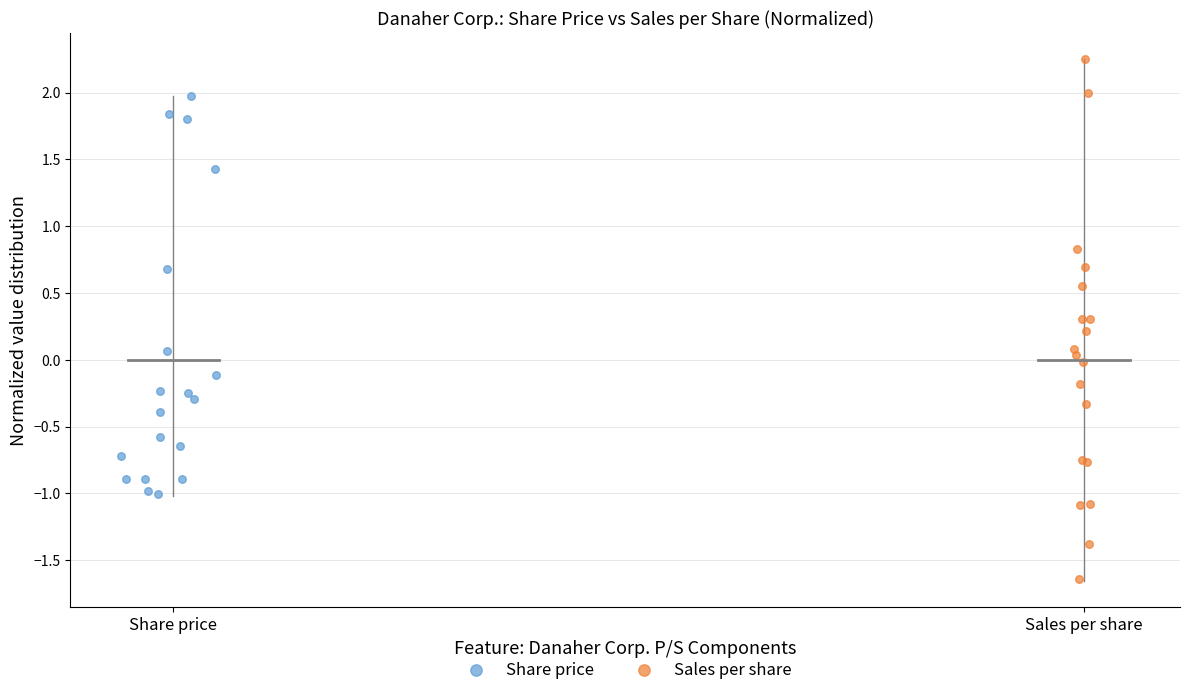

Which series has the largest Y range (max minus min)?

Sales per share